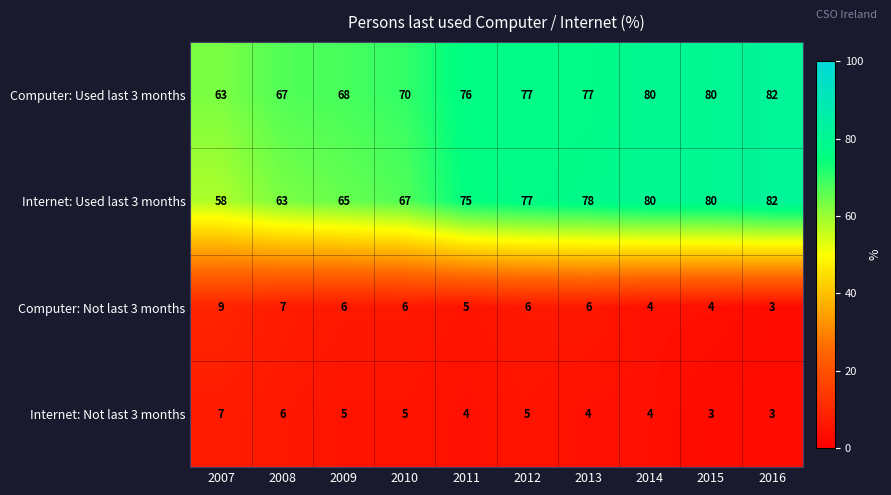

The Internet: Not last 3 months series shows 4 at 2011. True or false?

True